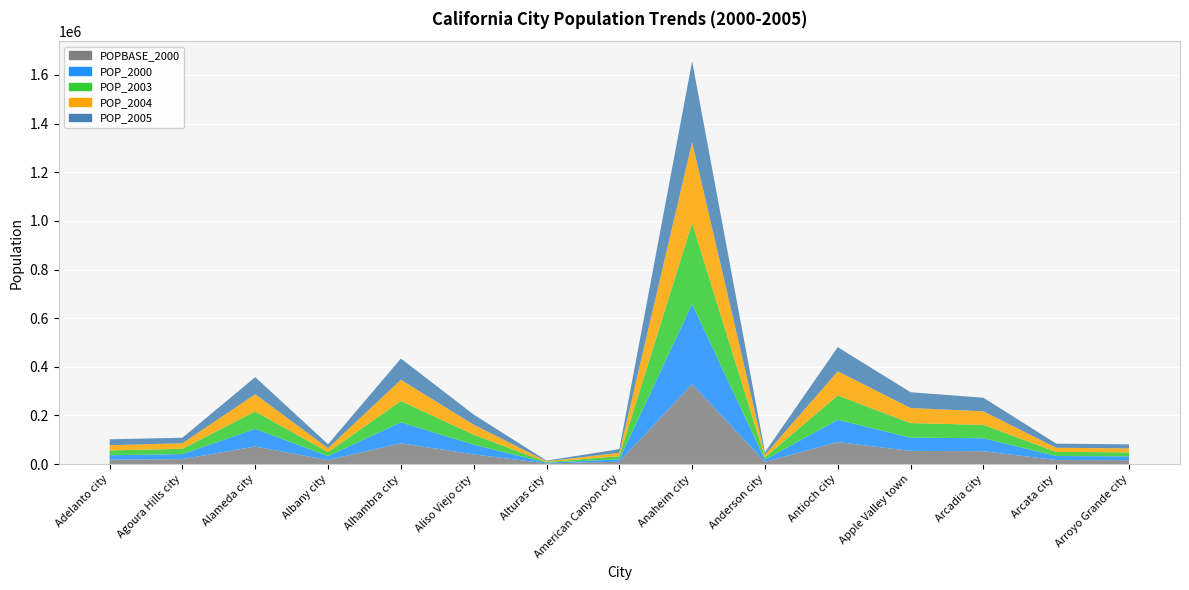

Reading right to left, transcribe all the data shown in this chart.

POPBASE_2000: 15873	16652	53054	54254	90532	9053	328759	9796	2894	40018	85804	16444	72259	20537	18132
POP_2000: 15946	16614	53222	54593	91474	9065	329306	9910	2884	40100	85948	16509	72512	20704	18181
POP_2003: 16479	16924	55071	59747	100080	9854	332612	12963	2858	40792	87583	16367	71661	21730	19933
POP_2004: 16339	16965	55668	62143	99375	10302	333292	13711	2866	41298	87502	16160	70893	22730	21483
POP_2005: 16515	17004	55903	64691	99375	10398	331885	15082	2833	41444	87024	15971	70217	22677	24197